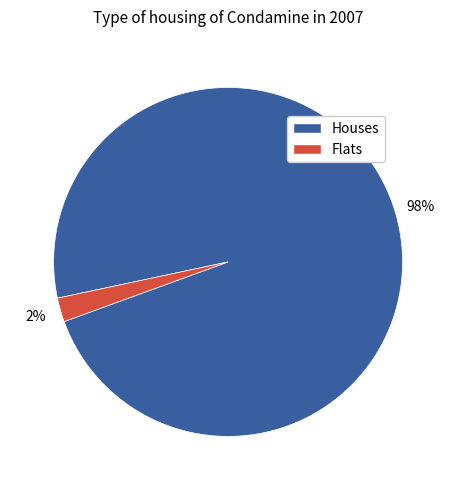

Combined, do Flats and Houses account for over 50%?

Yes